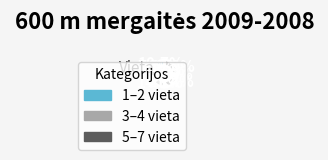

How many segments does this pie chart have?

7